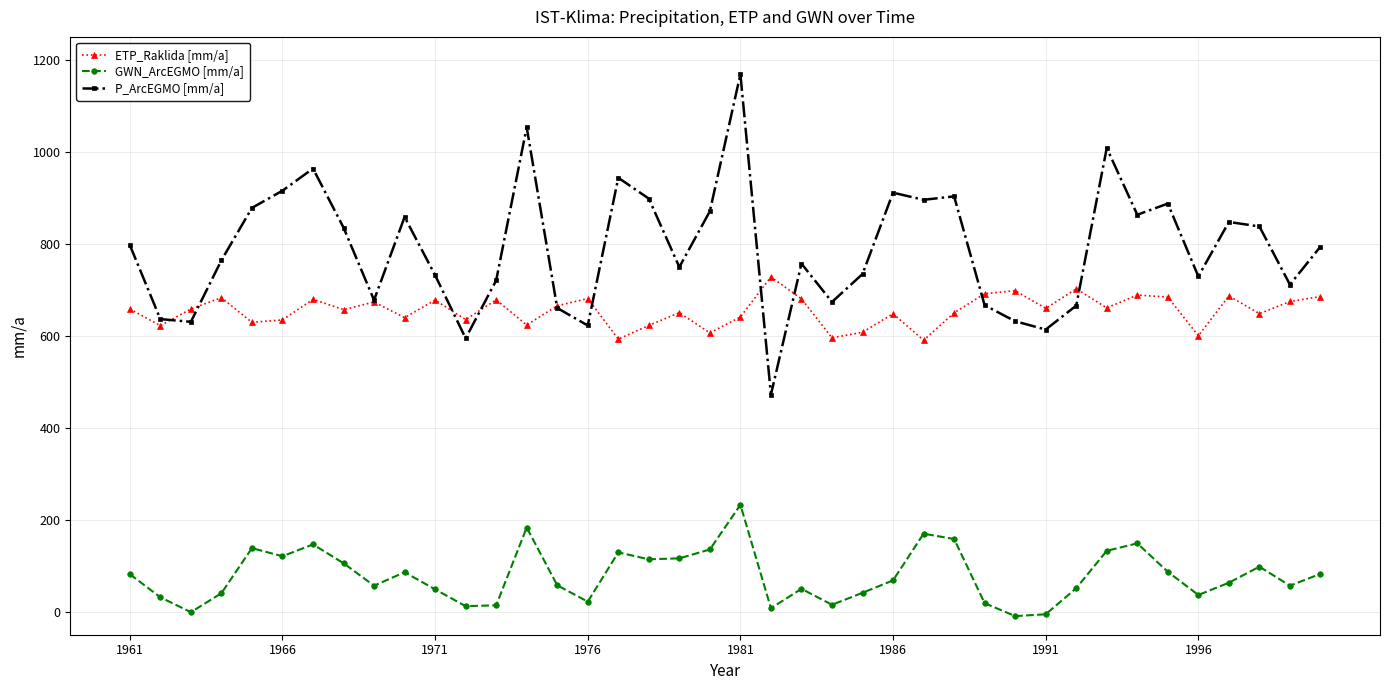

Which series has the largest total across all categories?

P_ArcEGMO [mm/a]